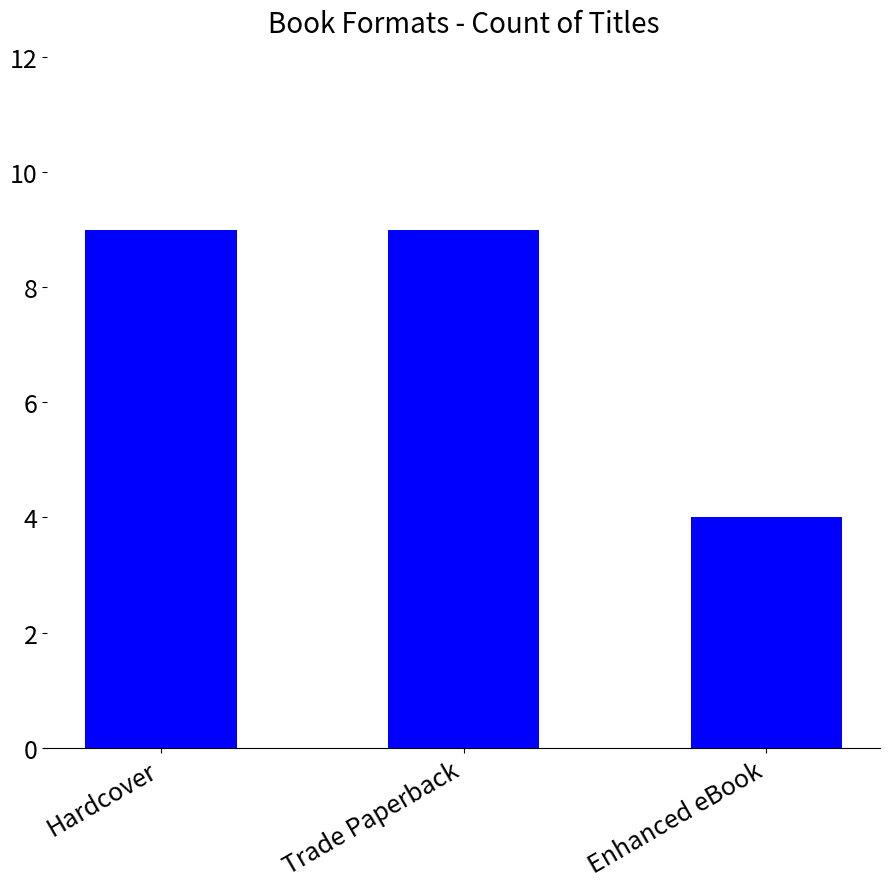

Approximately how many times larger is the value at Enhanced eBook compared to Trade Paperback?

0.4